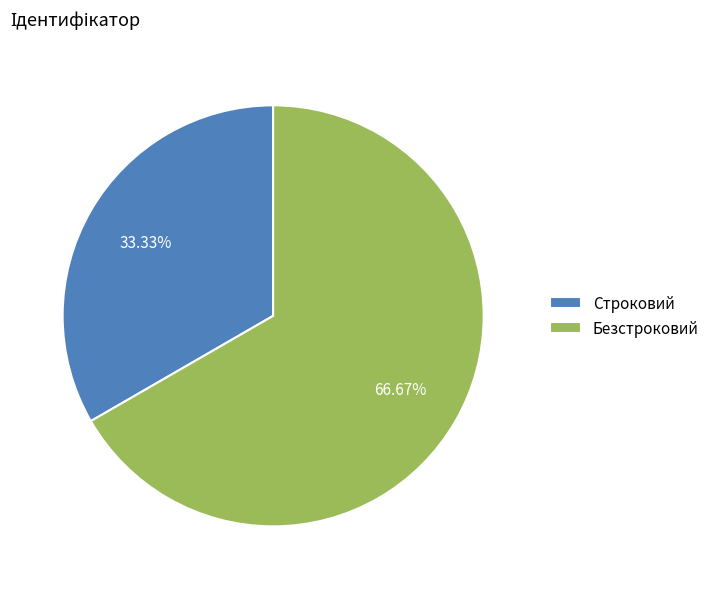

Does Безстроковий account for over 50% of the chart?

Yes